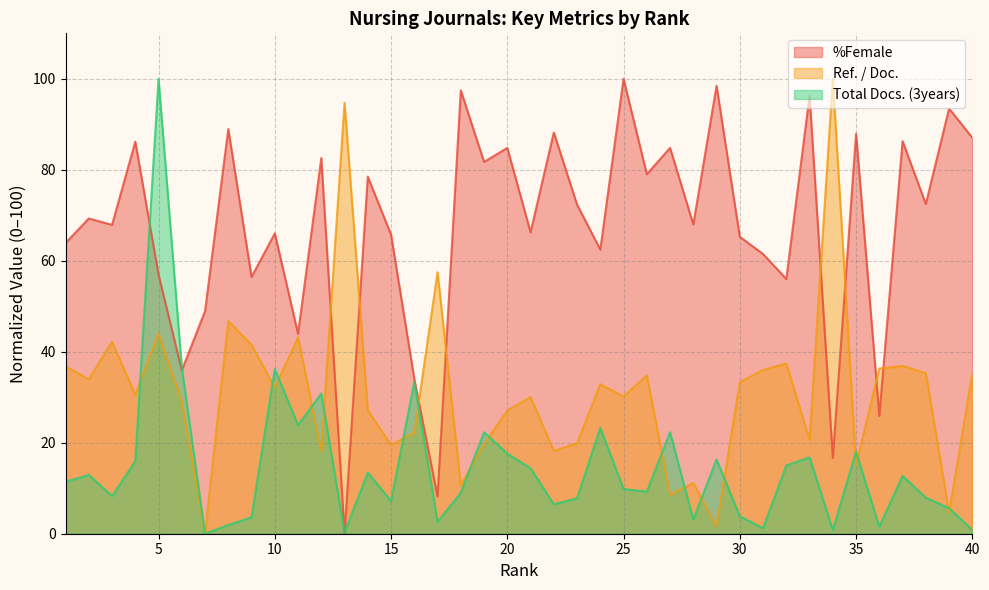

Which series ends up on top after the final intersection of %Female and Total Docs. (3years)?

%Female